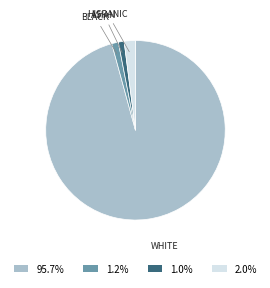

Is there any slice that represents more than half of the pie?

Yes